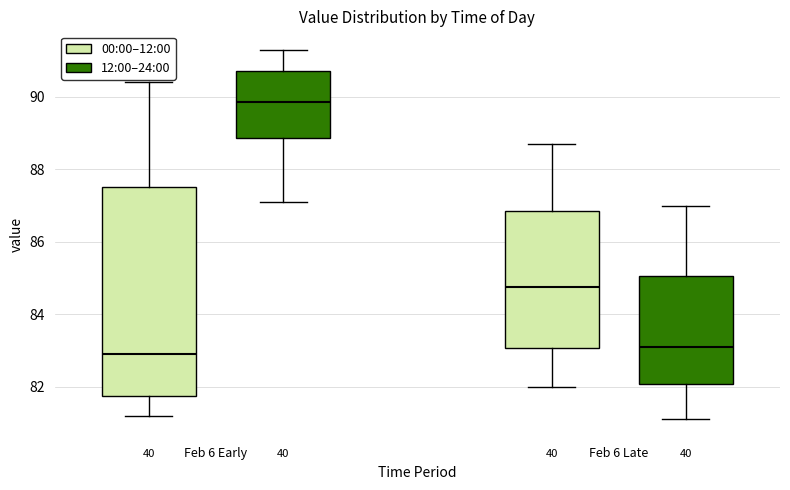

Reading left to right, read every box against the y-axis: the position of its median line, the range the box covers, and the ends of its whiskers. The values are not printed on the chart, so give them approximately, as read against the axis.

Feb 6 Early (00:00–12:00): median 83.0, box 81.8 to 87.6, whiskers 81.2 to 90.4
Feb 6 Early (12:00–24:00): median 89.8, box 88.8 to 90.8, whiskers 87.2 to 91.4
Feb 6 Late (00:00–12:00): median 84.8, box 83.0 to 86.8, whiskers 82.0 to 88.8
Feb 6 Late (12:00–24:00): median 83.2, box 82.0 to 85.0, whiskers 81.2 to 87.0